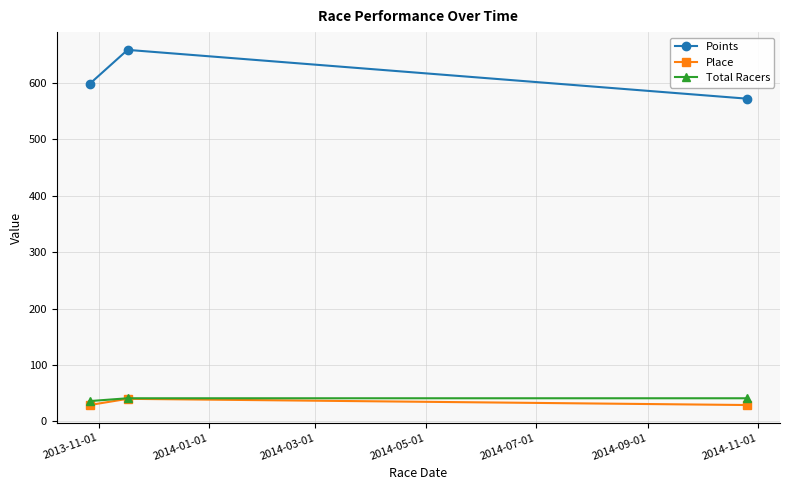

What is the value of the Points point at the 1st from the left?

598.6